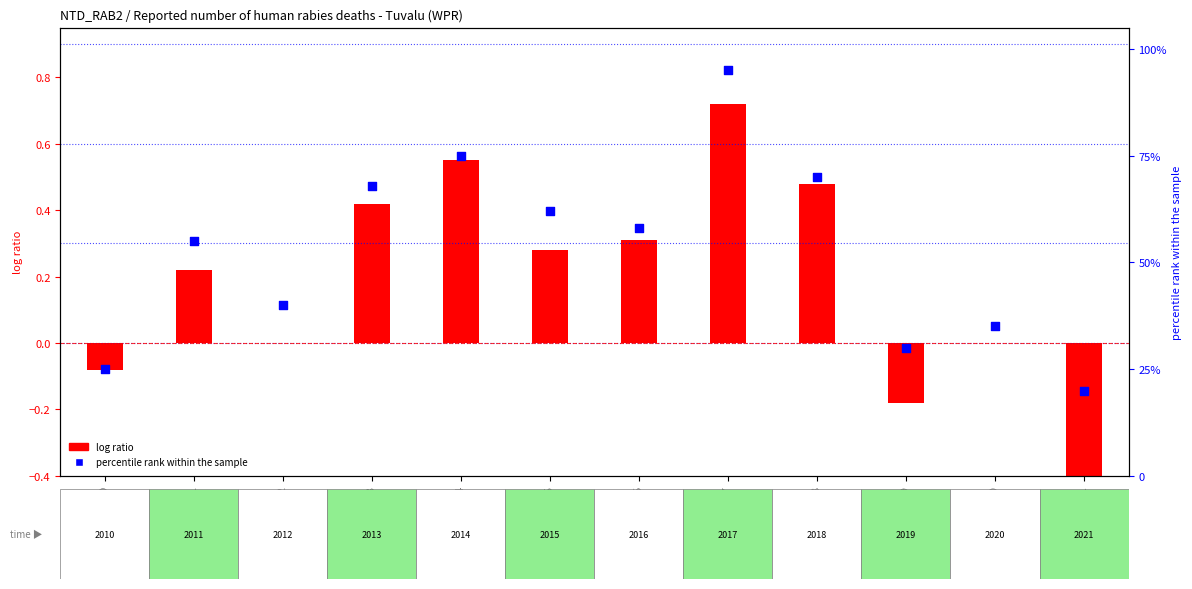

Which series reaches the minimum Y coordinate?

log ratio